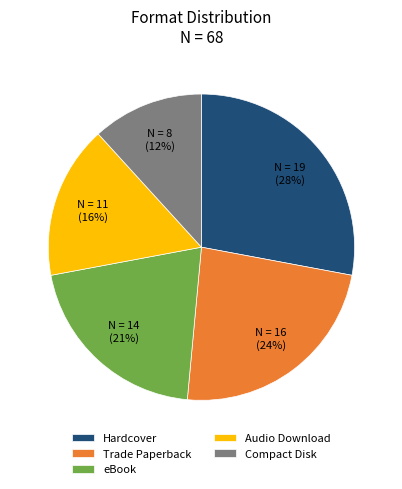

Which has a higher value, Hardcover or eBook?

Hardcover